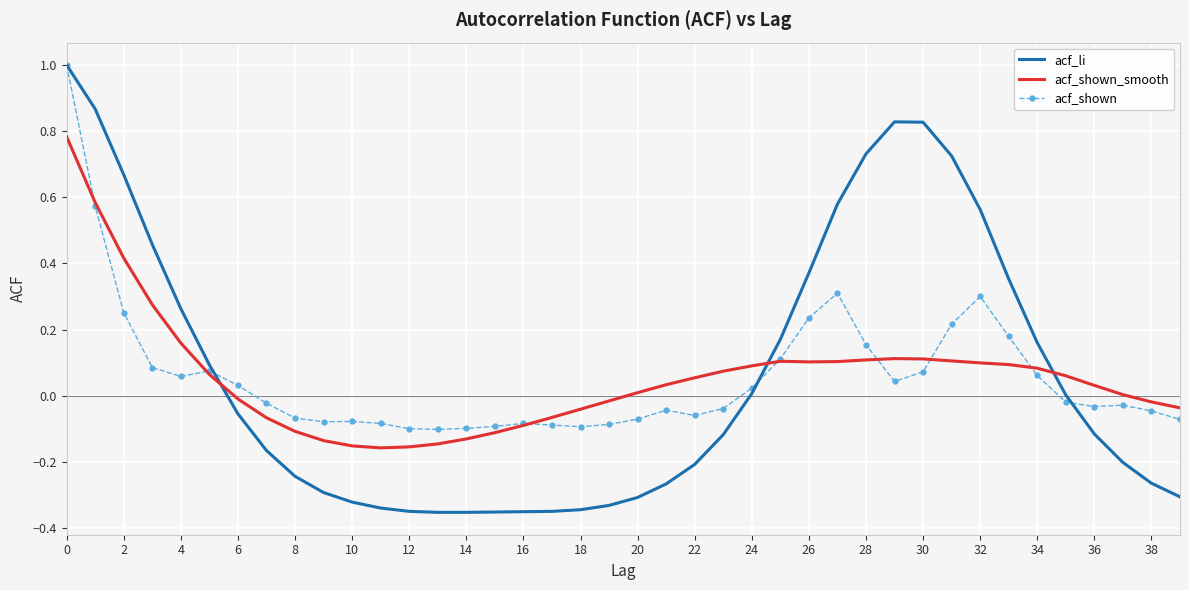

After their last crossing, which series has the higher values: acf_shown or acf_shown_smooth?

acf_shown_smooth